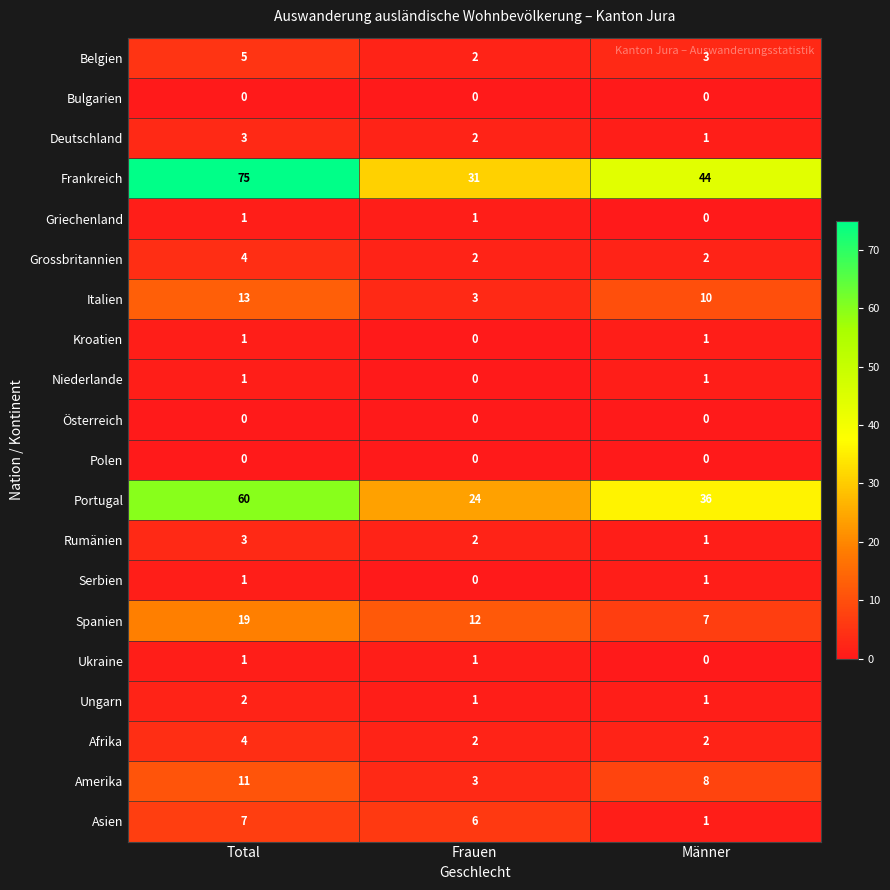

True or false: Italien has a value of 20 at Total.

False